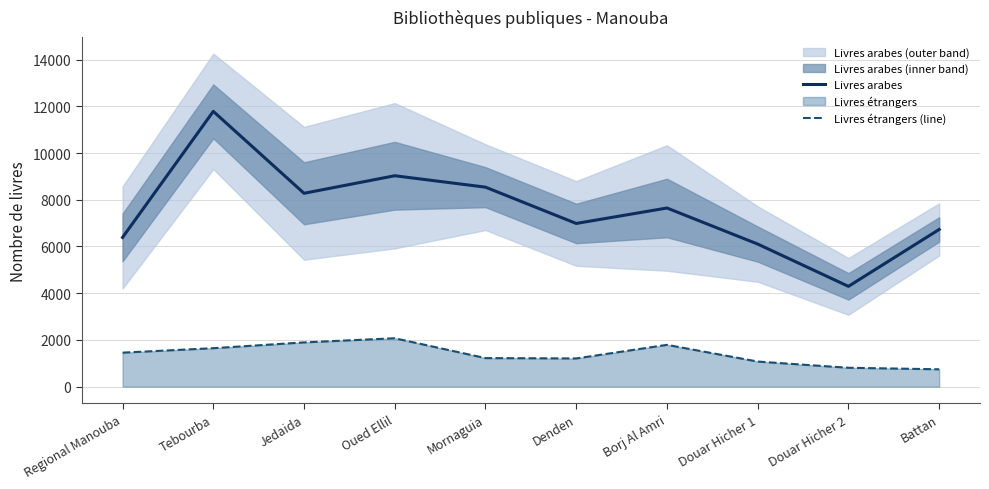

True or false: Livres arabes has a value of 18253 at Tebourba.

False